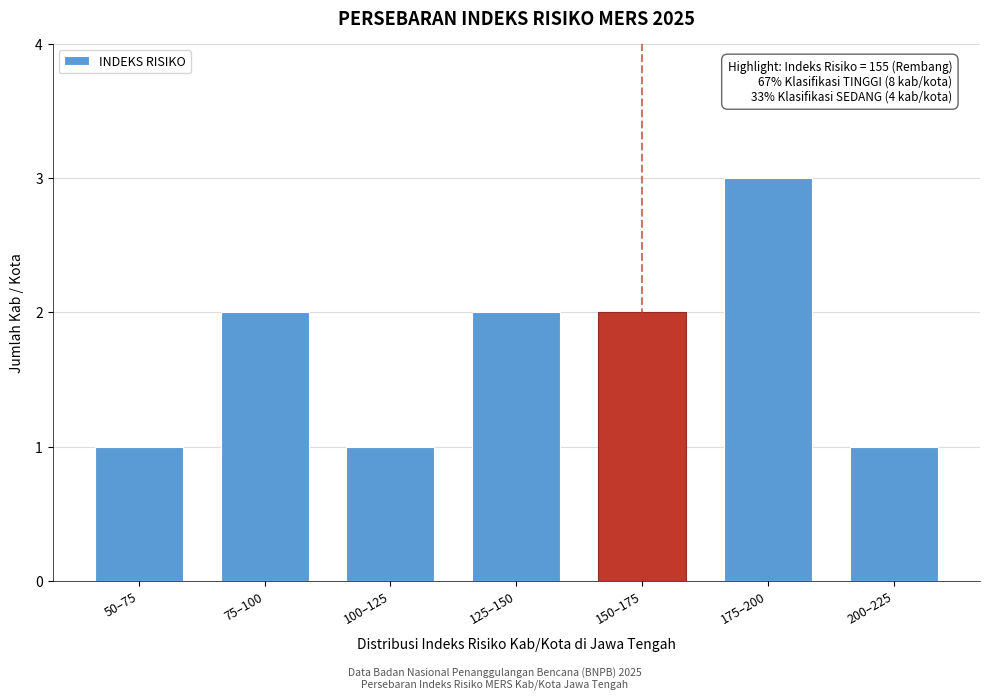

Reading right to left, extract all data points from this chart.

1	3	2	2	1	2	1